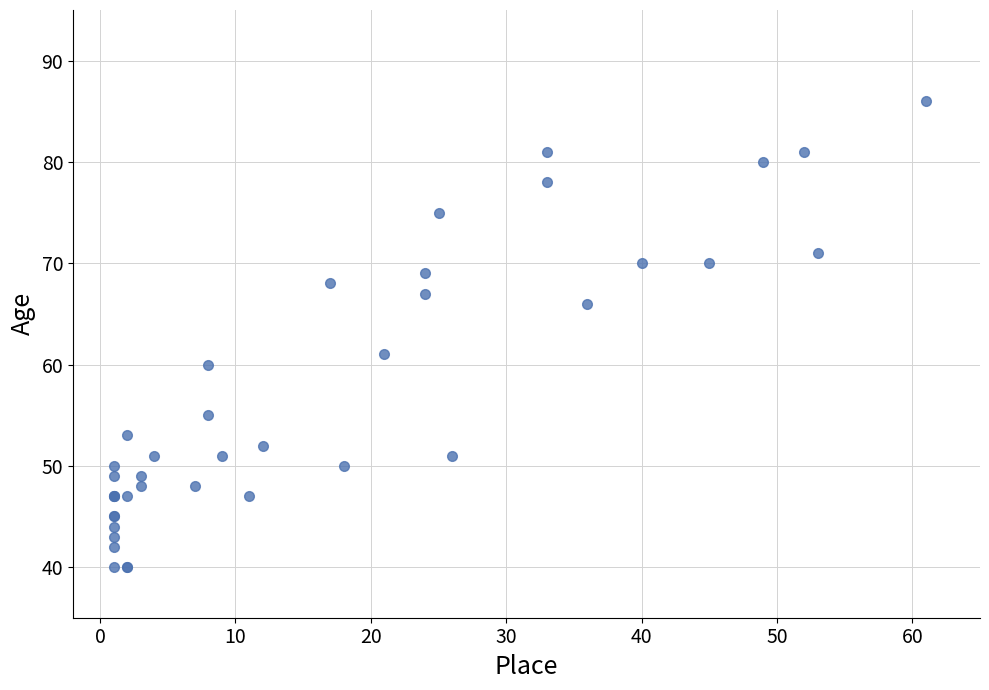

What Y value in the scatter plot is closest to 63?

61